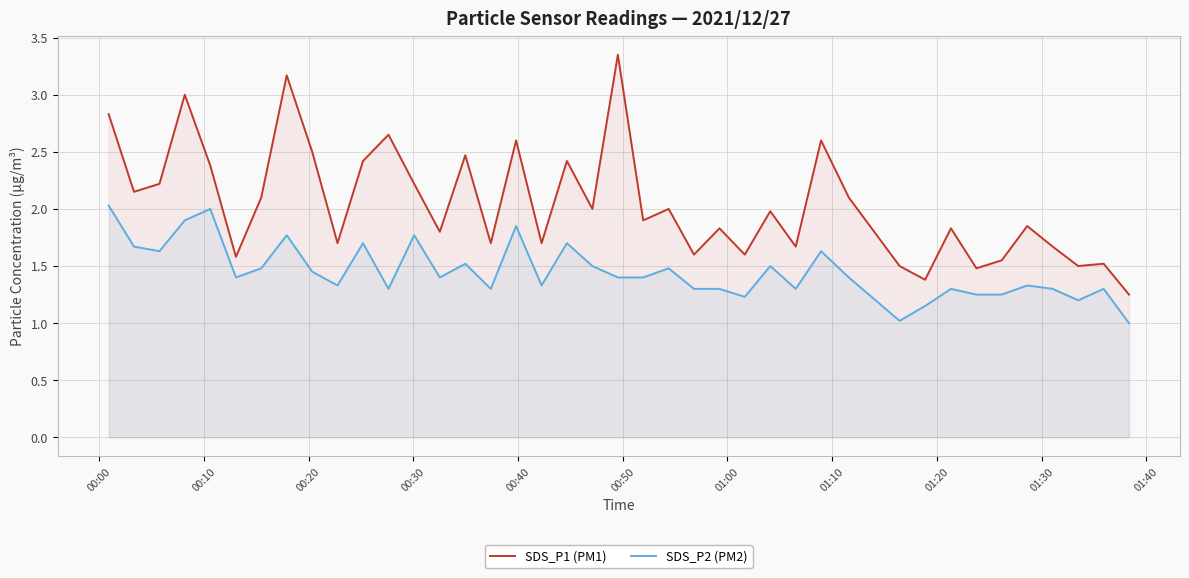

Rank the series by their maximum value, from lowest to highest.

SDS_P2 (PM2), SDS_P1 (PM1)